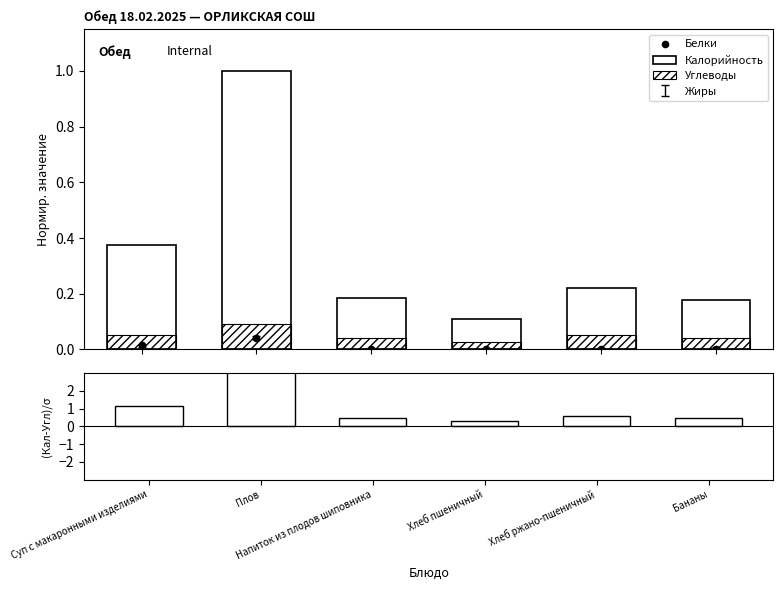

Which series has the widest spread of Y values?

(Кал-Угл)/σ